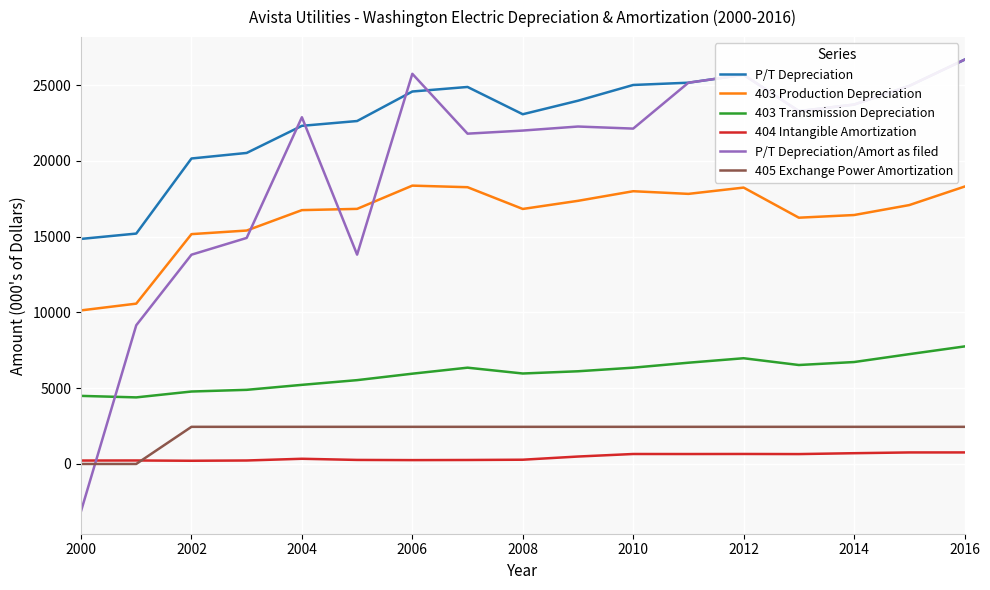

Which series has the largest range (max minus min)?

P/T Depreciation/Amort as filed